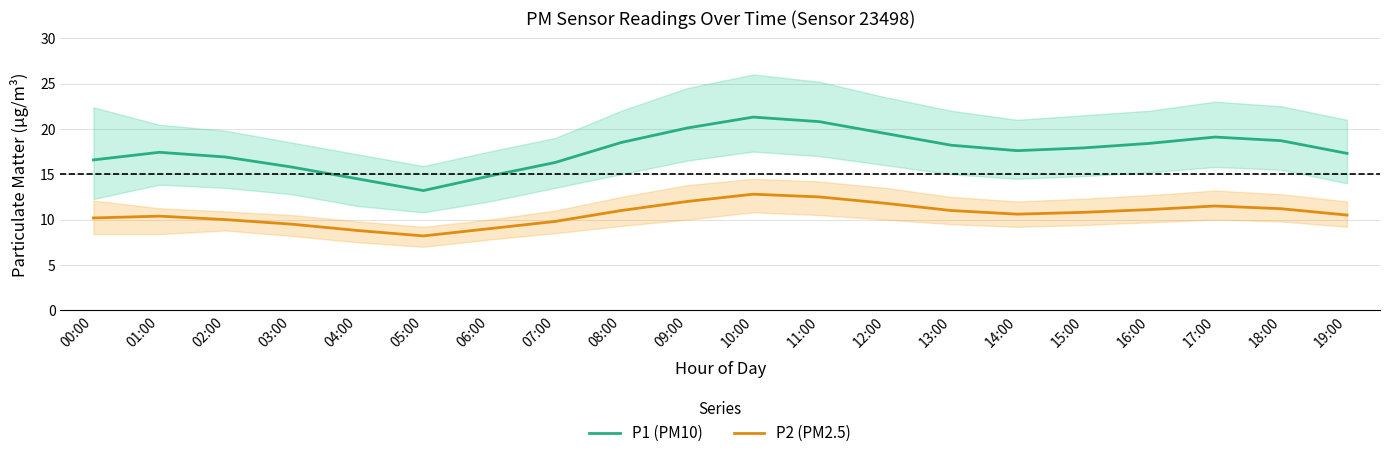

Which series has the widest spread of values?

P1 (PM10)